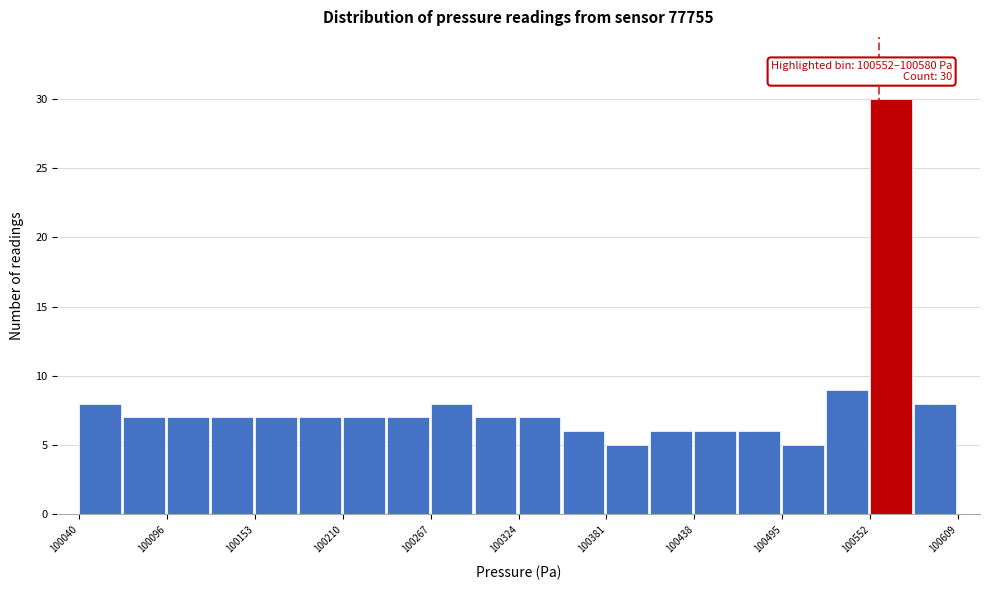

Read against the x-axis, roughly where is the centre of the tallest bar?

100570